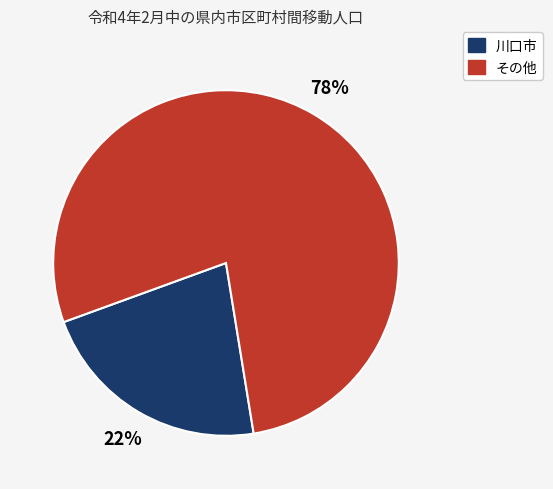

To the nearest percent, what is the average slice percentage?

50%